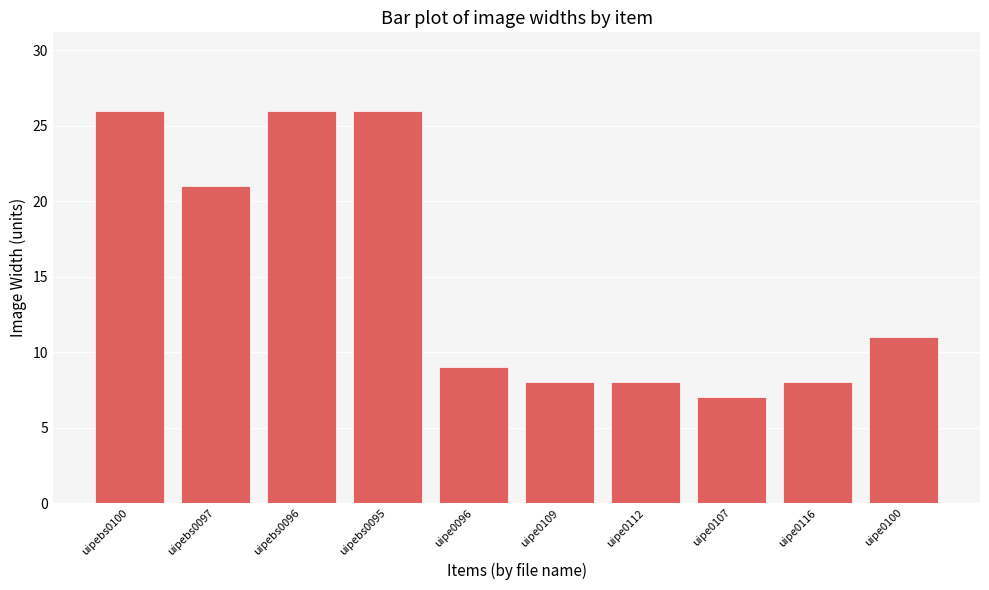

Approximately how many times larger is the value at uipe0112 compared to uipe0116?

1.0